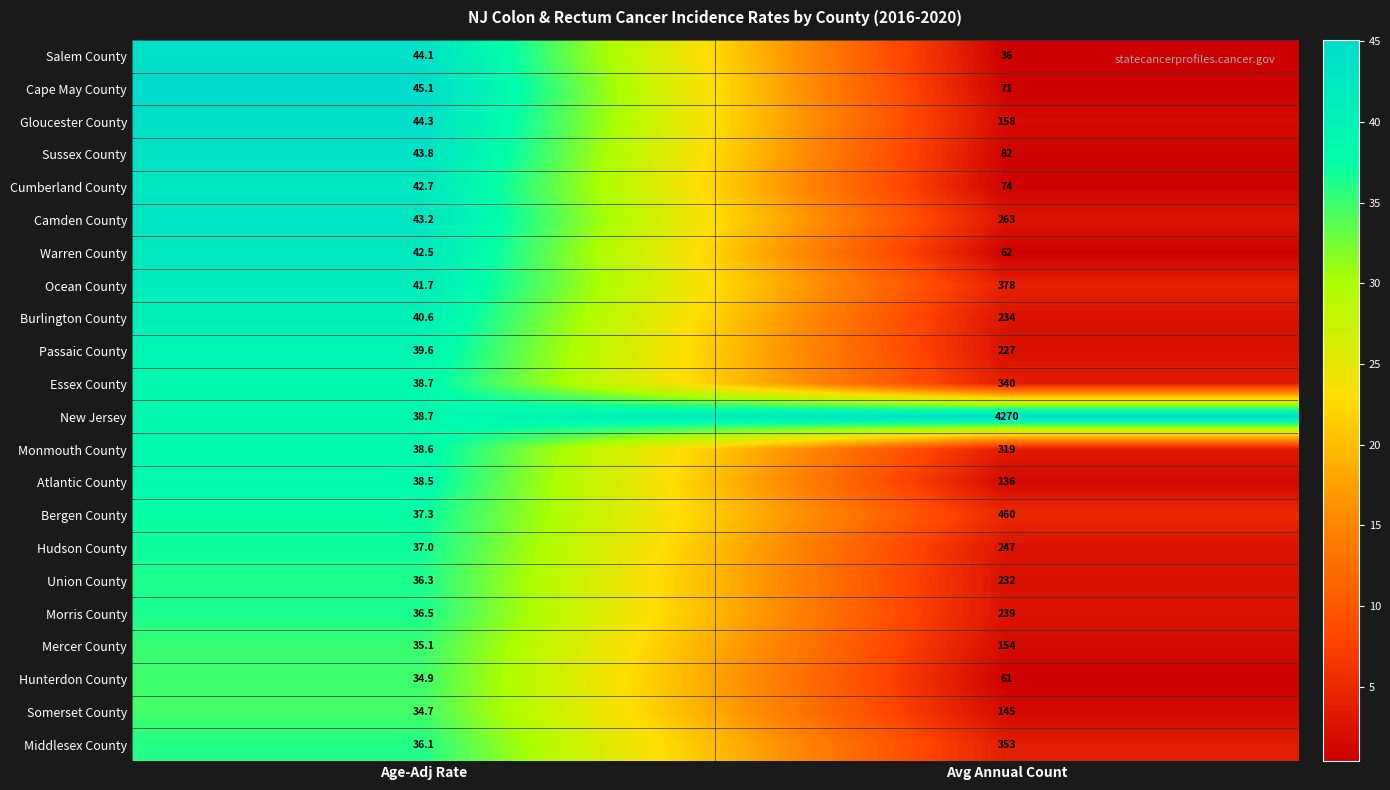

At which label is Passaic County closest to 133?

Age-Adj Rate